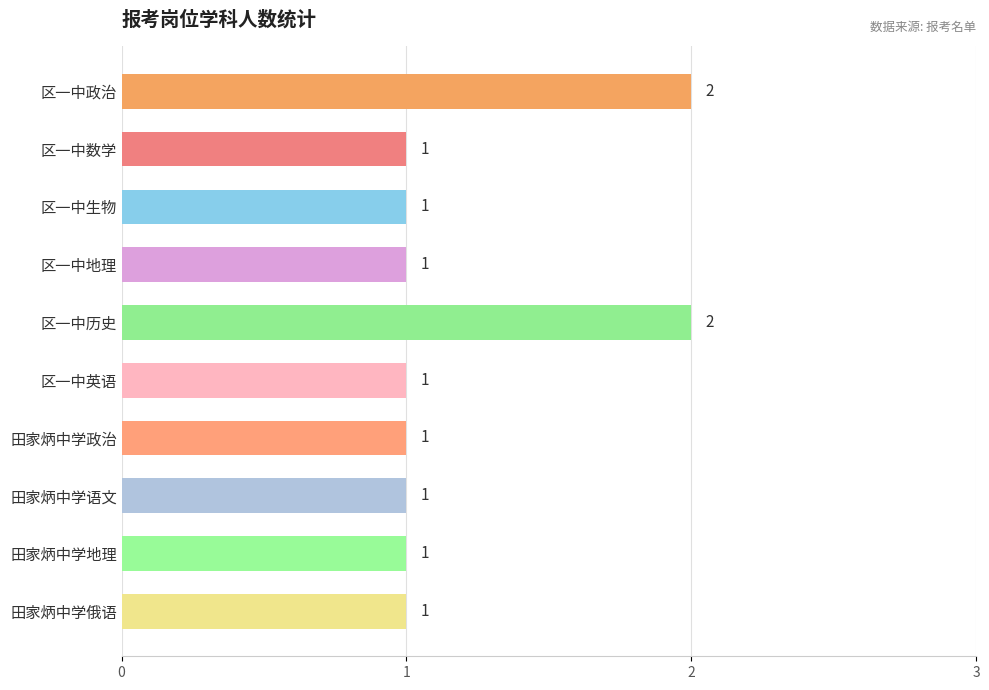

Count the number of data series in this chart.

1